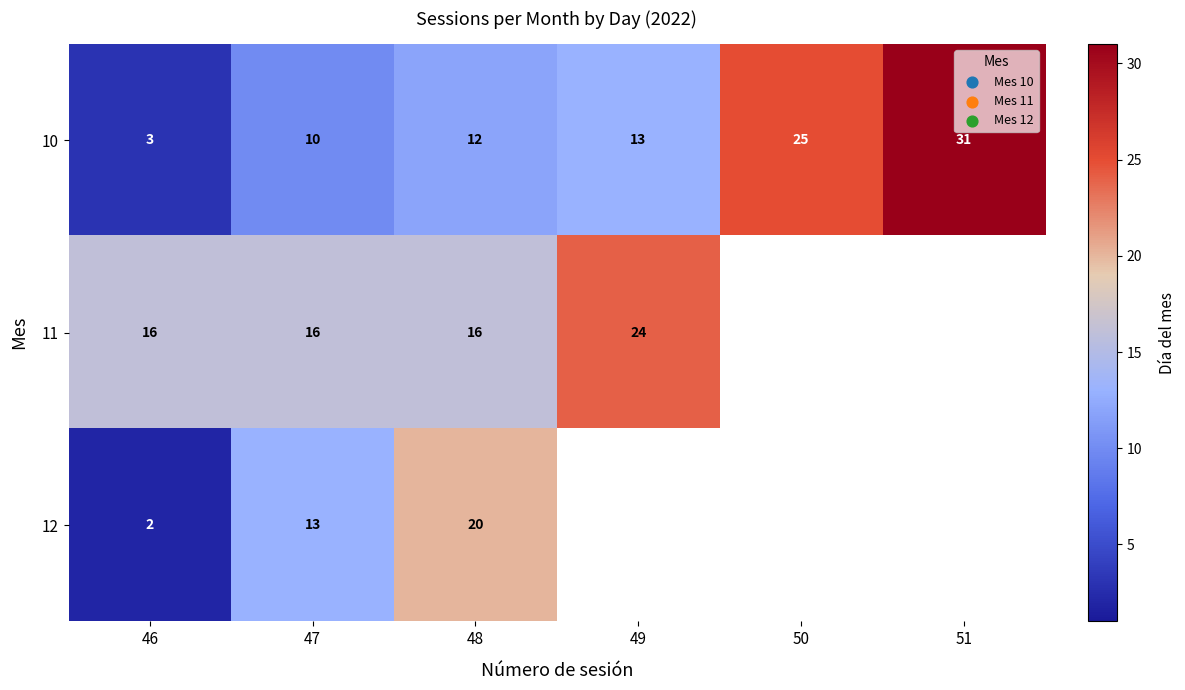

At which label is 10 closest to 17?

49